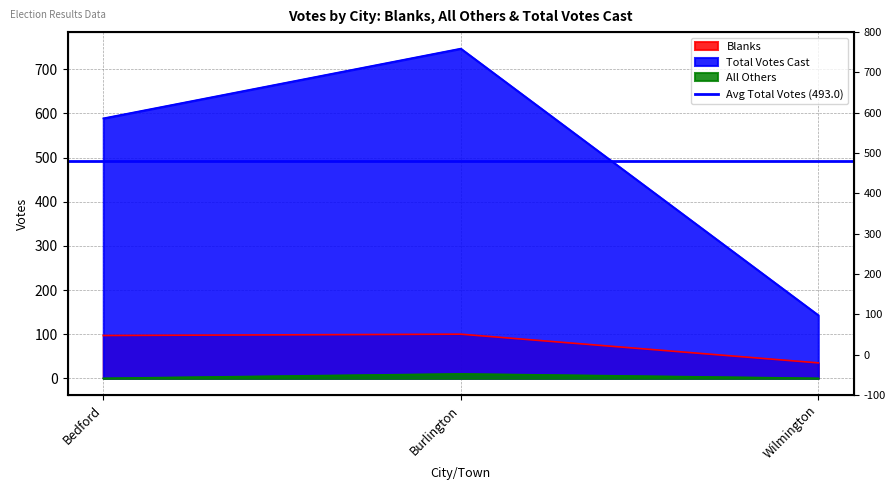

The All Others series shows 3 at Burlington. True or false?

False